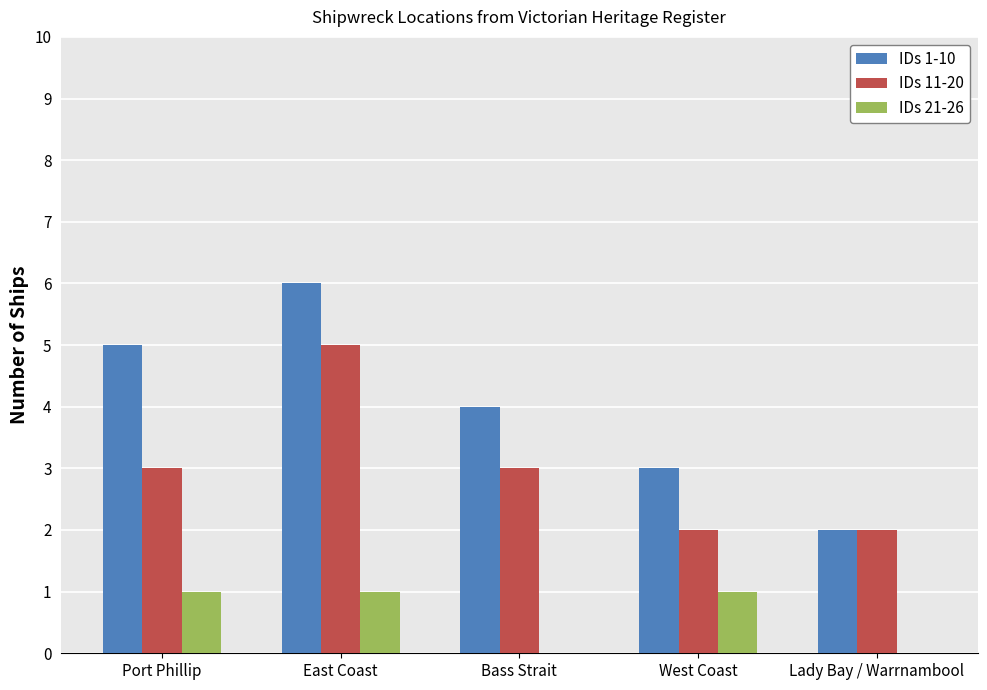

What is the sum of all IDs 11-20 values?

15